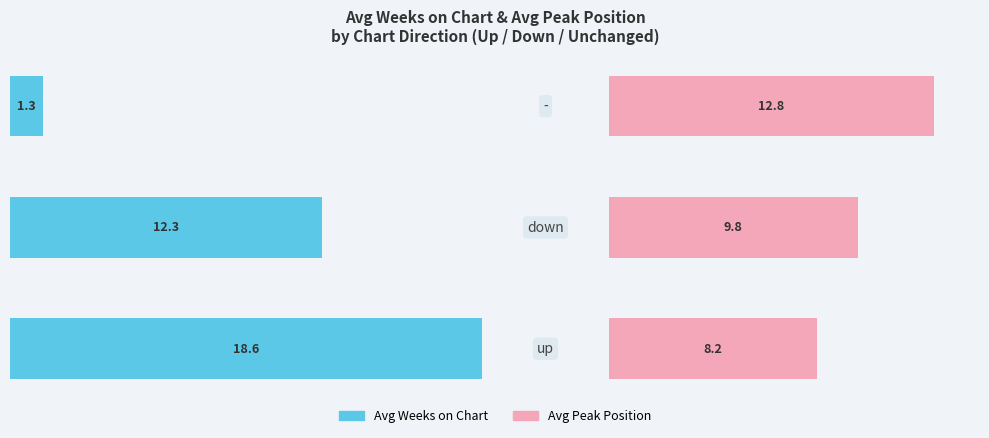

What is the difference between the second highest and minimum values in the Avg Peak Position series?

1.6